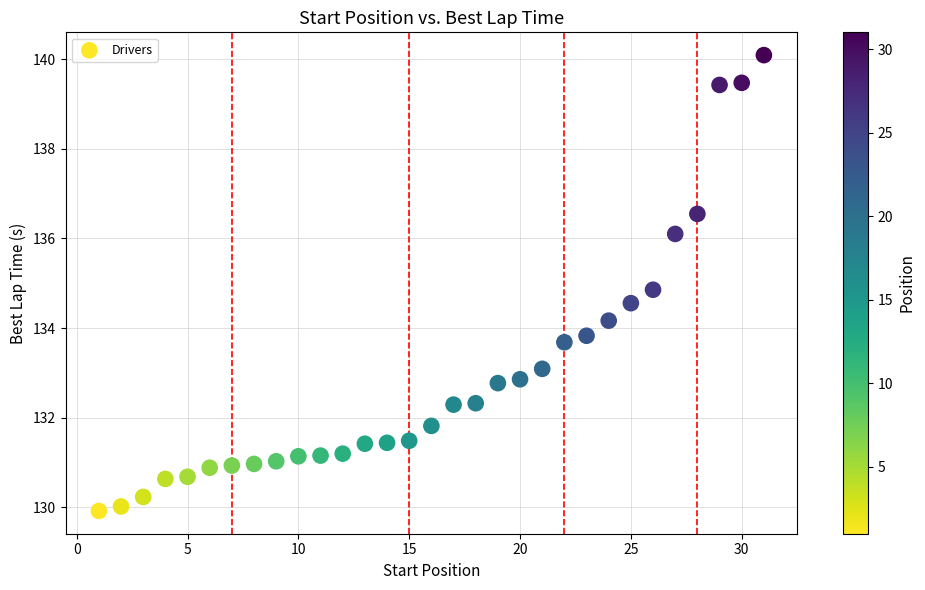

What is the range of Y values (max minus min)?

10.2